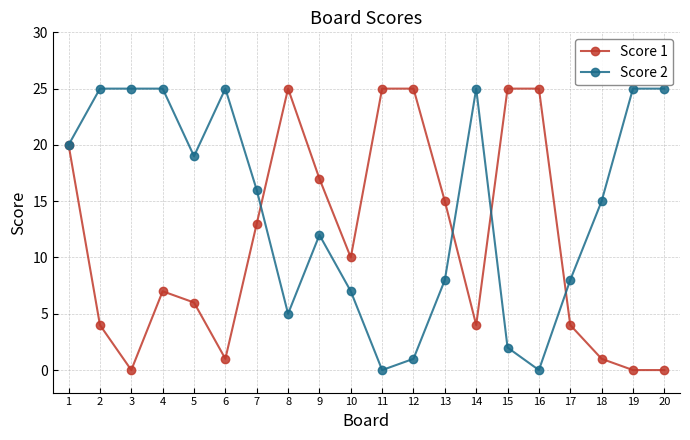

List the series in order of their overall mean, lowest first.

Score 1, Score 2